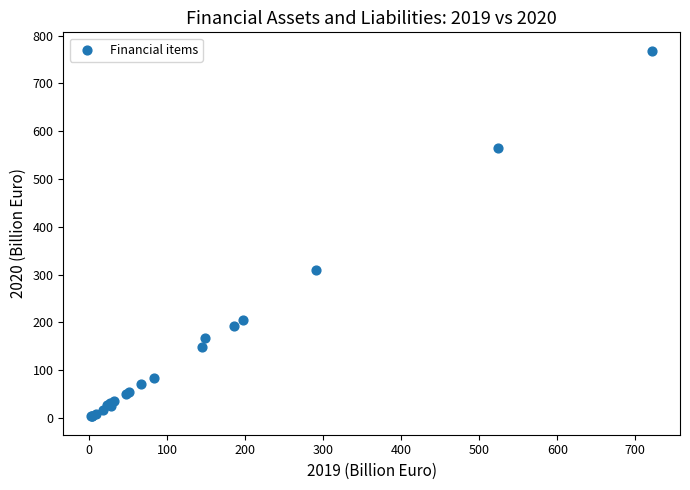

What Y value in the scatter plot is closest to 385?

309.8